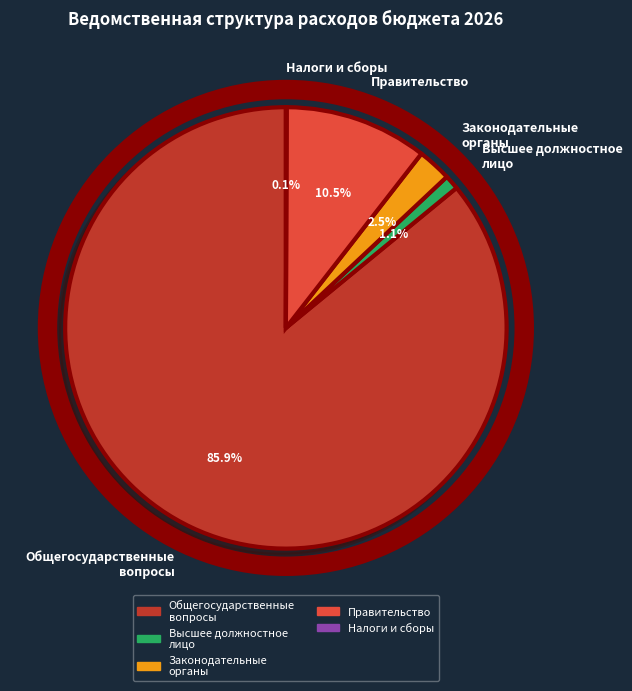

Does any single category account for the majority?

Yes